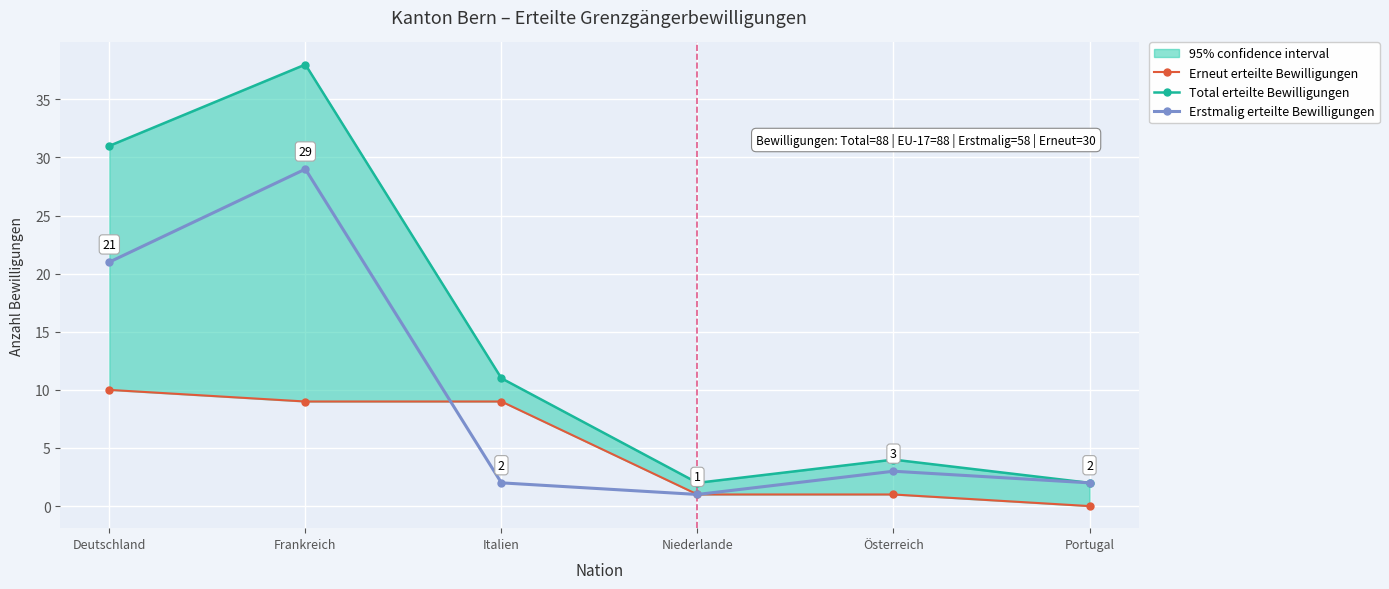

Between Frankreich and Niederlande, which series saw the biggest shift?

Total erteilte Bewilligungen